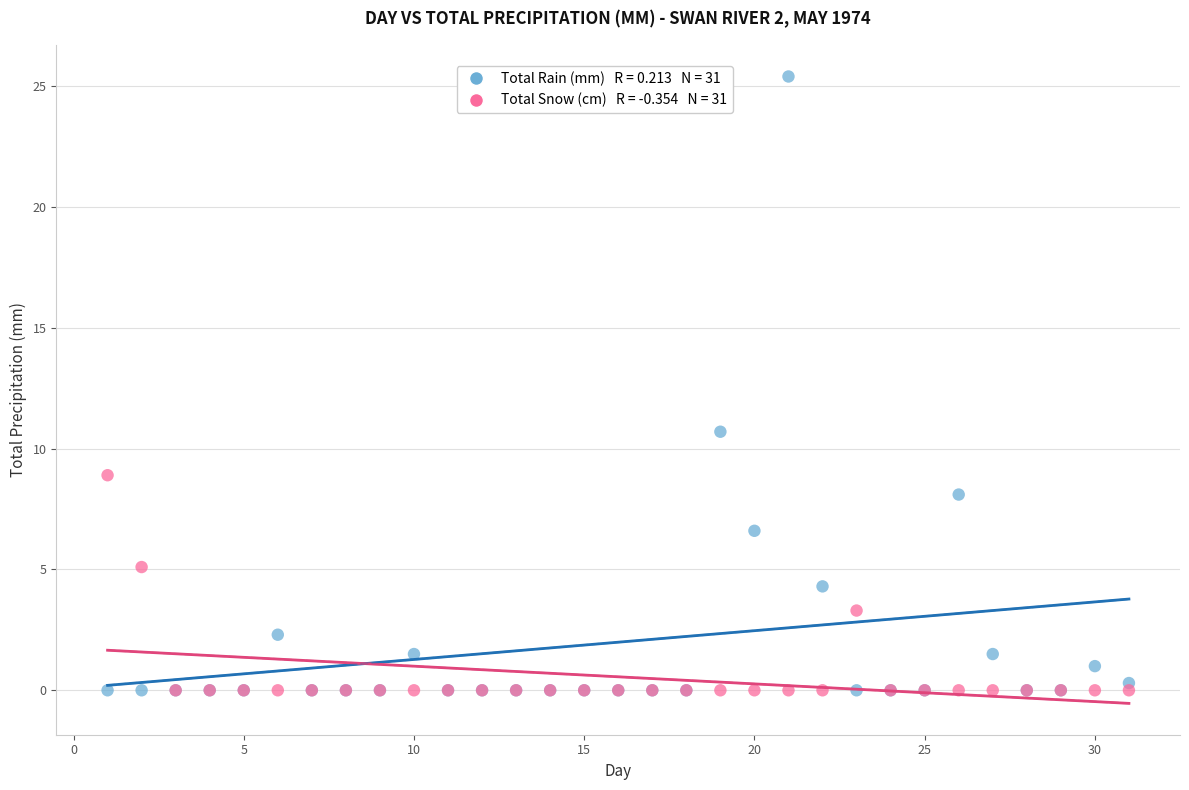

Across all series, what Y value is closest to 12?

10.7